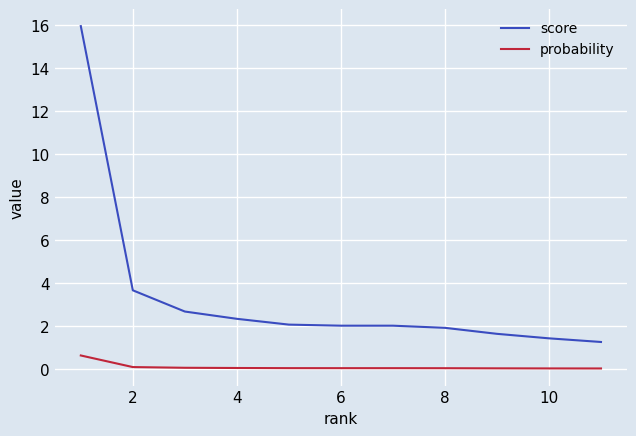

Which series has the largest total across all categories?

score